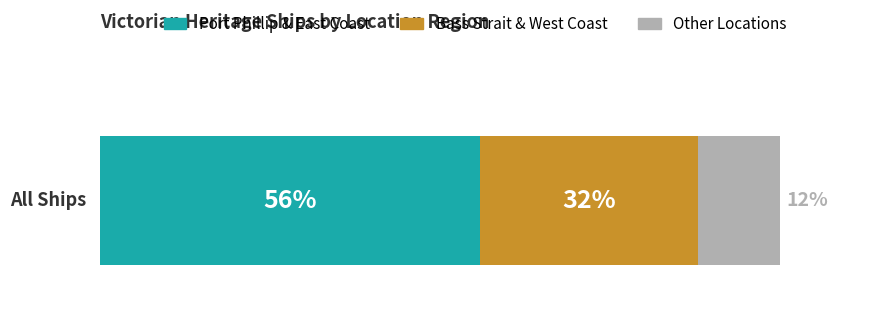

What are all the series names shown in the legend?

Port Phillip & East Coast, Bass Strait & West Coast, Other Locations